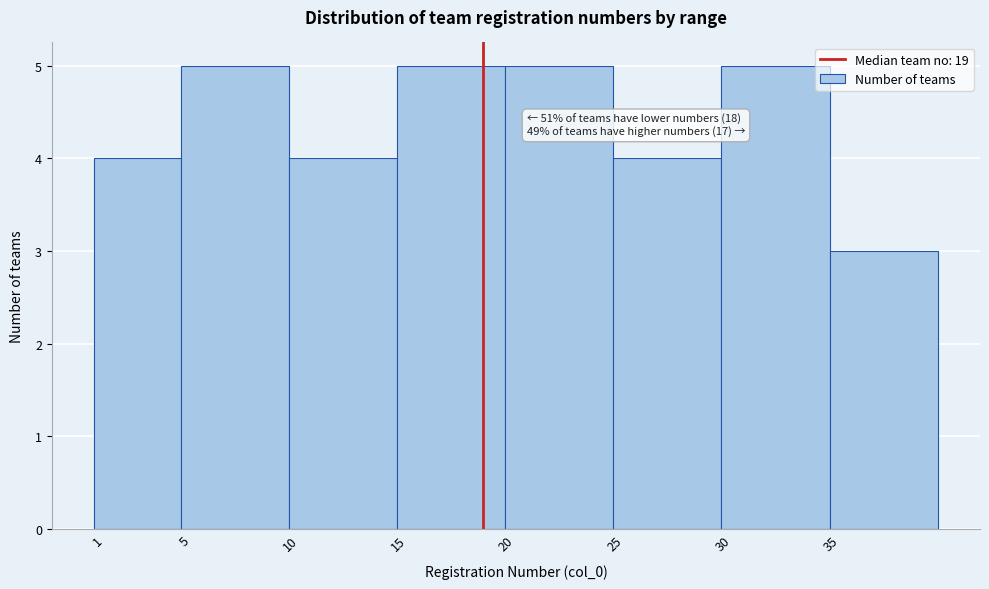

Reading left to right, extract all data points from this chart.

4	5	4	5	5	4	5	3